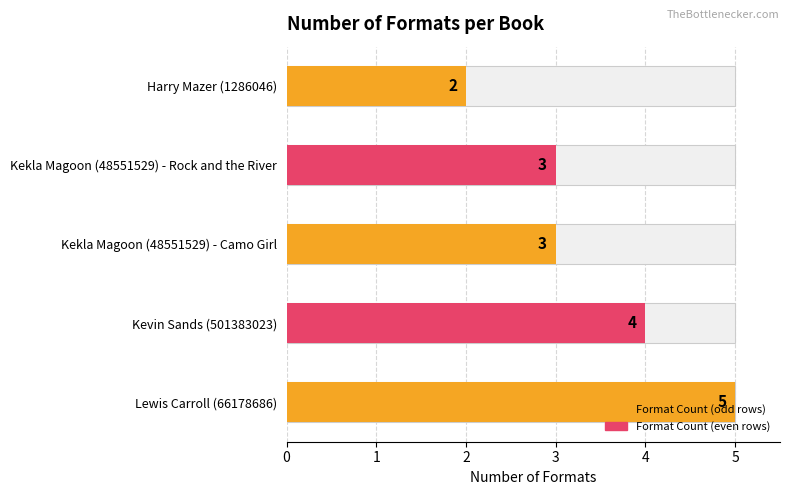

At which label is the value closest to 3?

Kekla Magoon (48551529) - Camo Girl